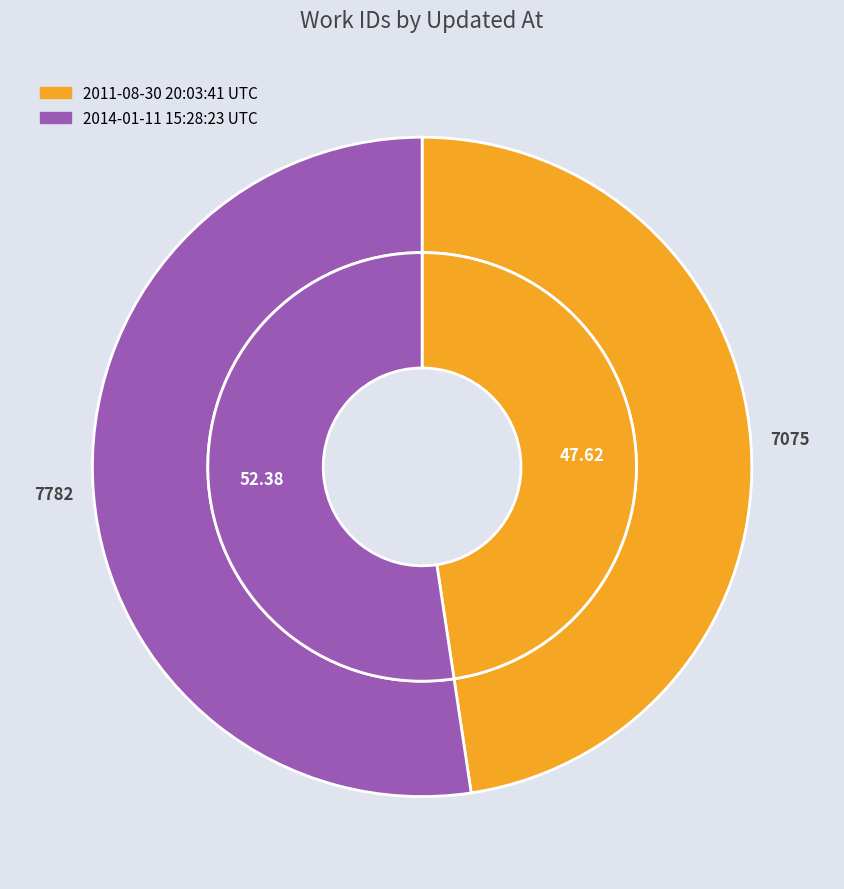

What is the largest slice in the pie chart?

2014-01-11 15:28:23 UTC